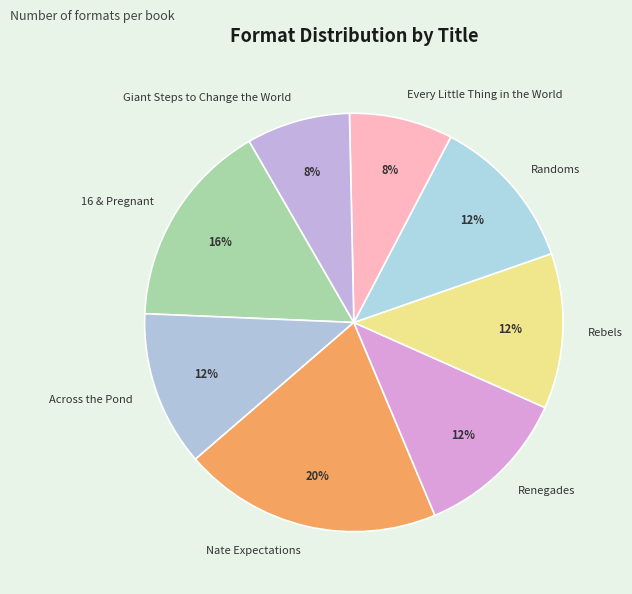

What is the ratio of the value at Nate Expectations to the value at Every Little Thing in the World?

2.5